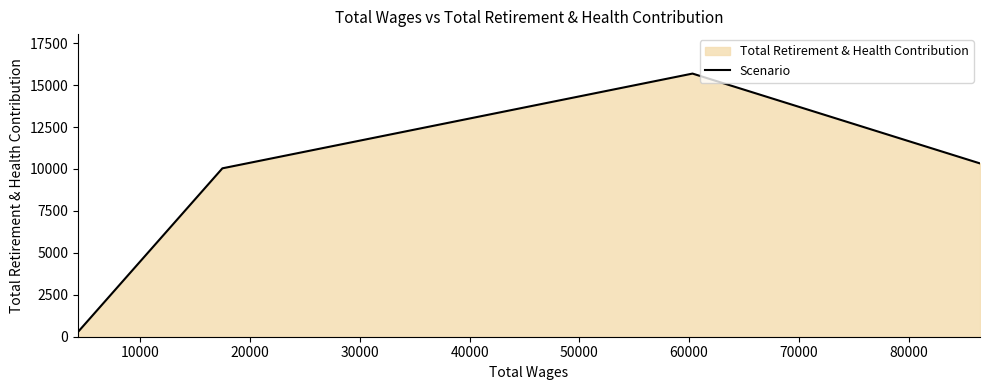

What is the sum of all values?

36338